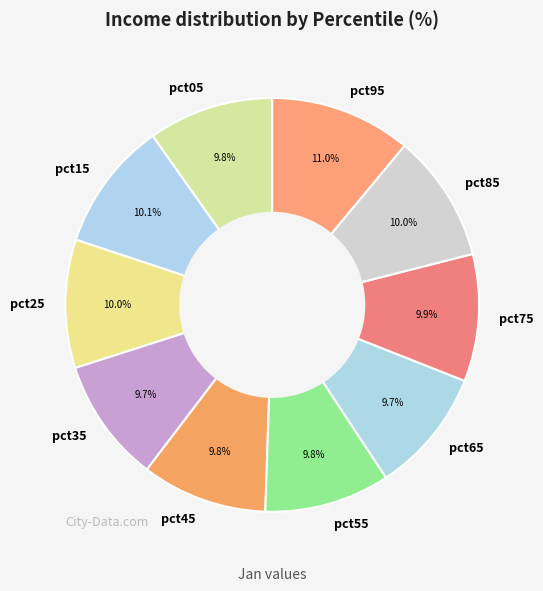

Does any single category account for the majority?

No